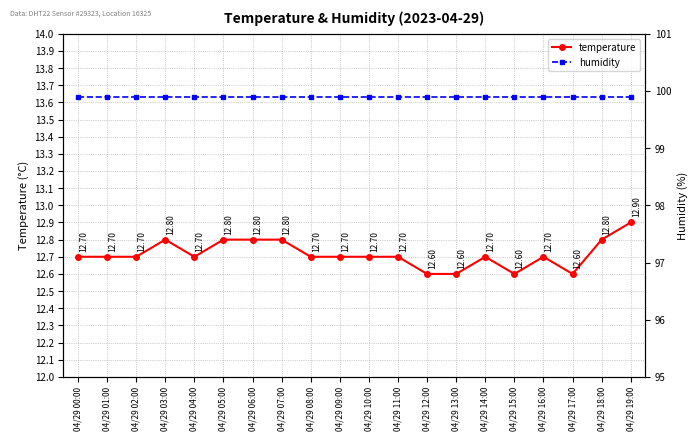

Rank the series by their average value, from lowest to highest.

temperature, humidity